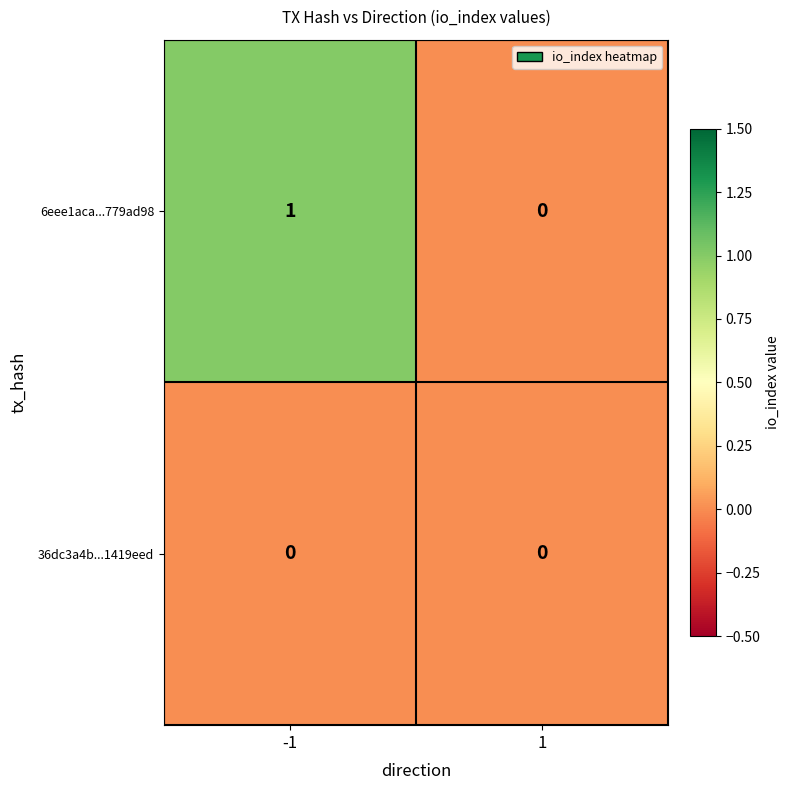

Count the number of categories in the chart.

2